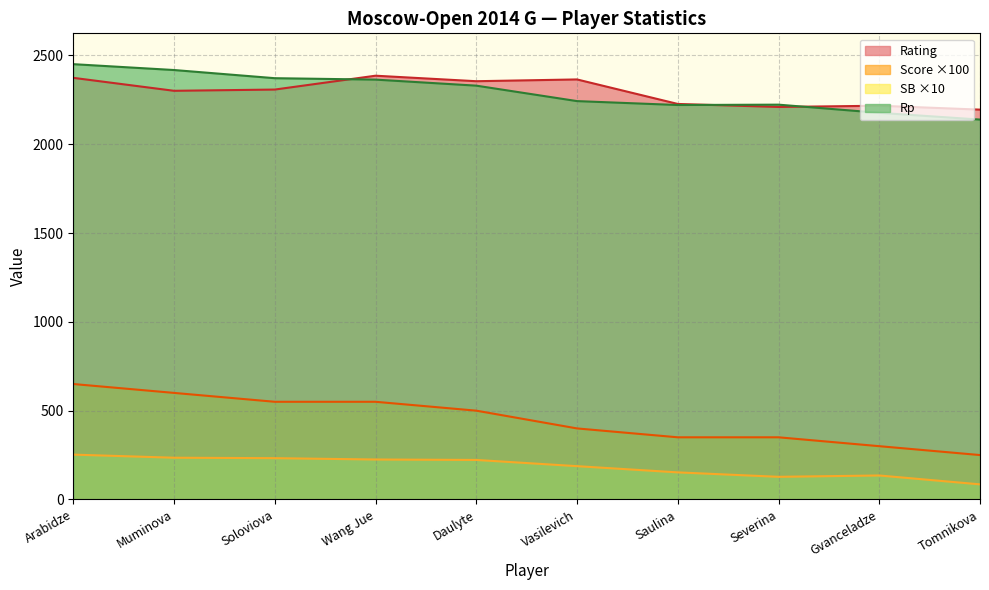

How many data points in Score are less than 500?

5